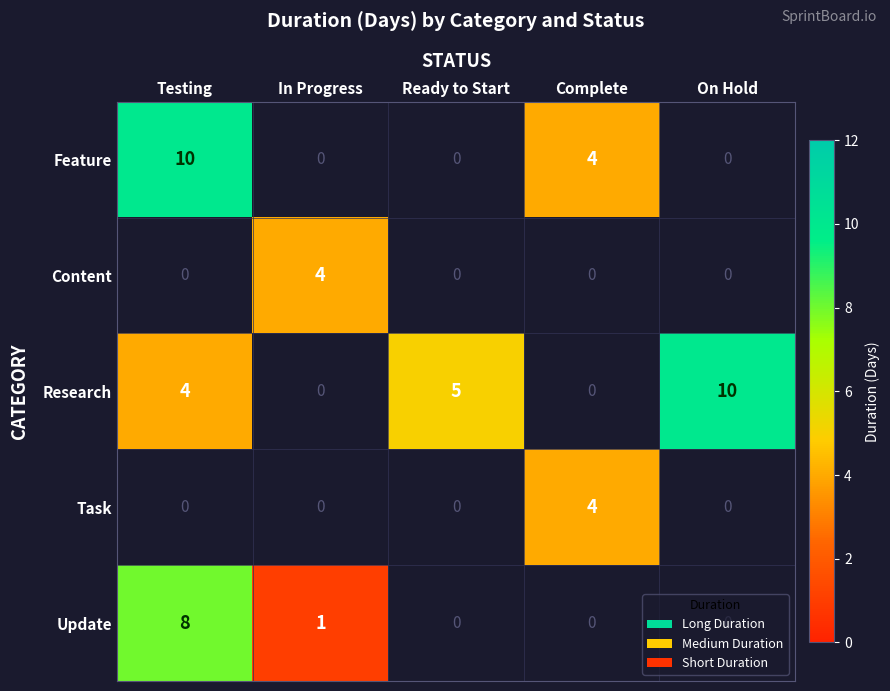

The Feature series shows 10 at Testing. True or false?

True